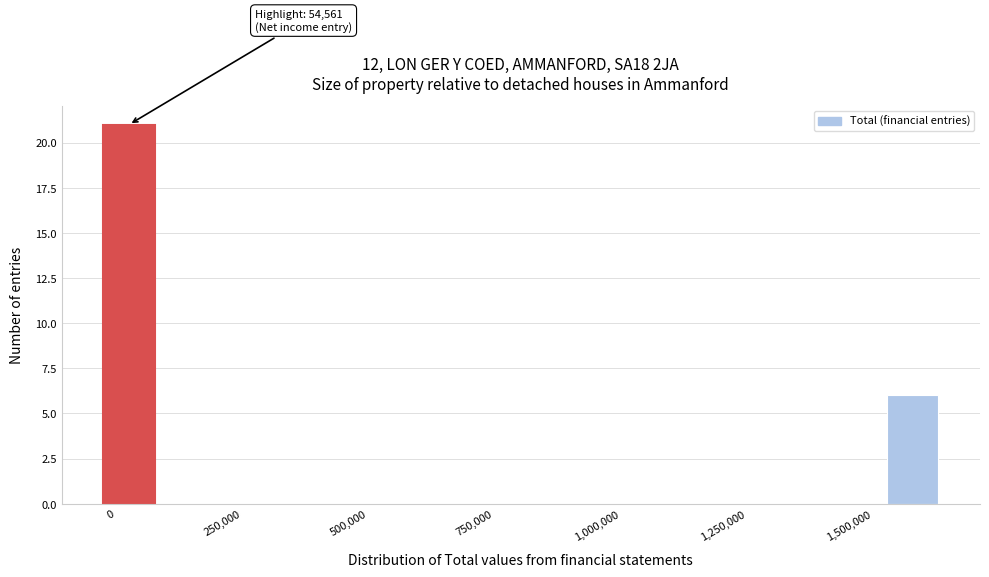

Read against the x-axis, roughly where is the centre of the tallest bar?

50000